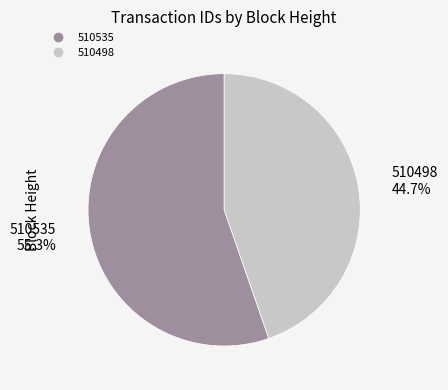

The 510535 slice represents 55% of the pie. True or false?

True